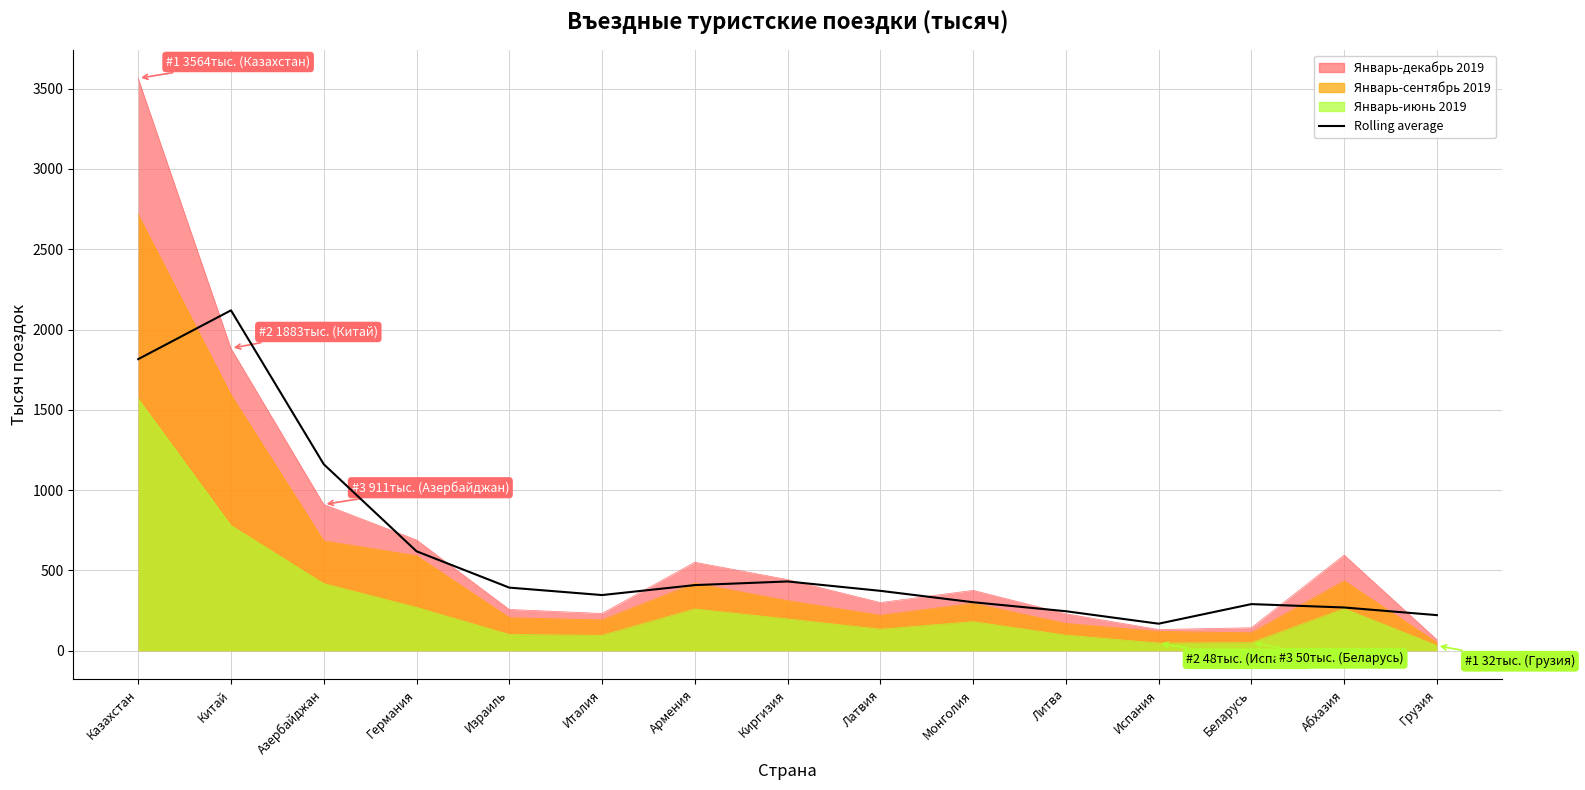

Reading right to left, transcribe all the data shown in this chart.

Грузия=221.7	Абхазия=269.3	Беларусь=290.3	Испания=168.3	Литва=246.0	Монголия=302.0	Латвия=373.0	Киргизия=431.3	Армения=408.7	Италия=346.7	Израиль=393.0	Германия=619.3	Азербайджан=1161.3	Китай=2119.3	Казахстан=1815.7